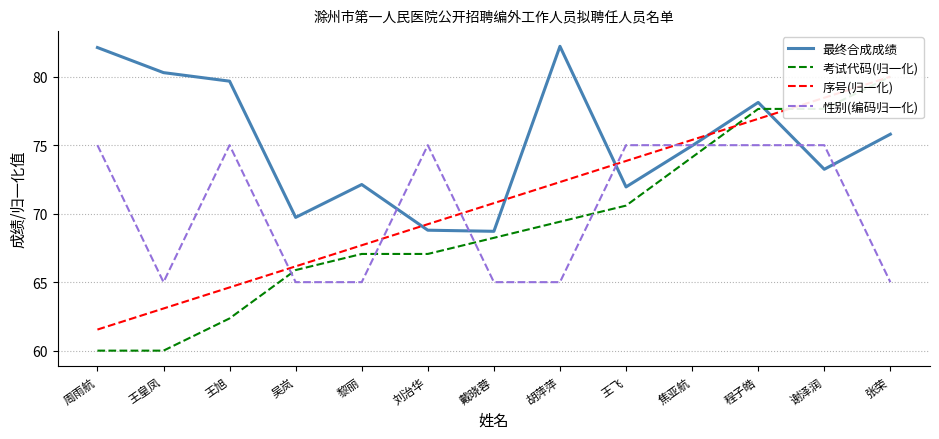

The value of 最终合成成绩 at 程子皓 is 78.1. True or false?

True